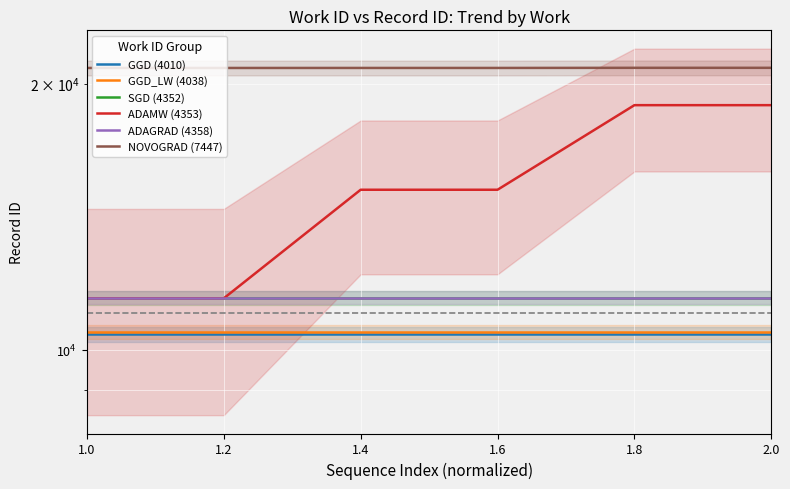

What is the average value of the ADAMW (4353) series?

15169